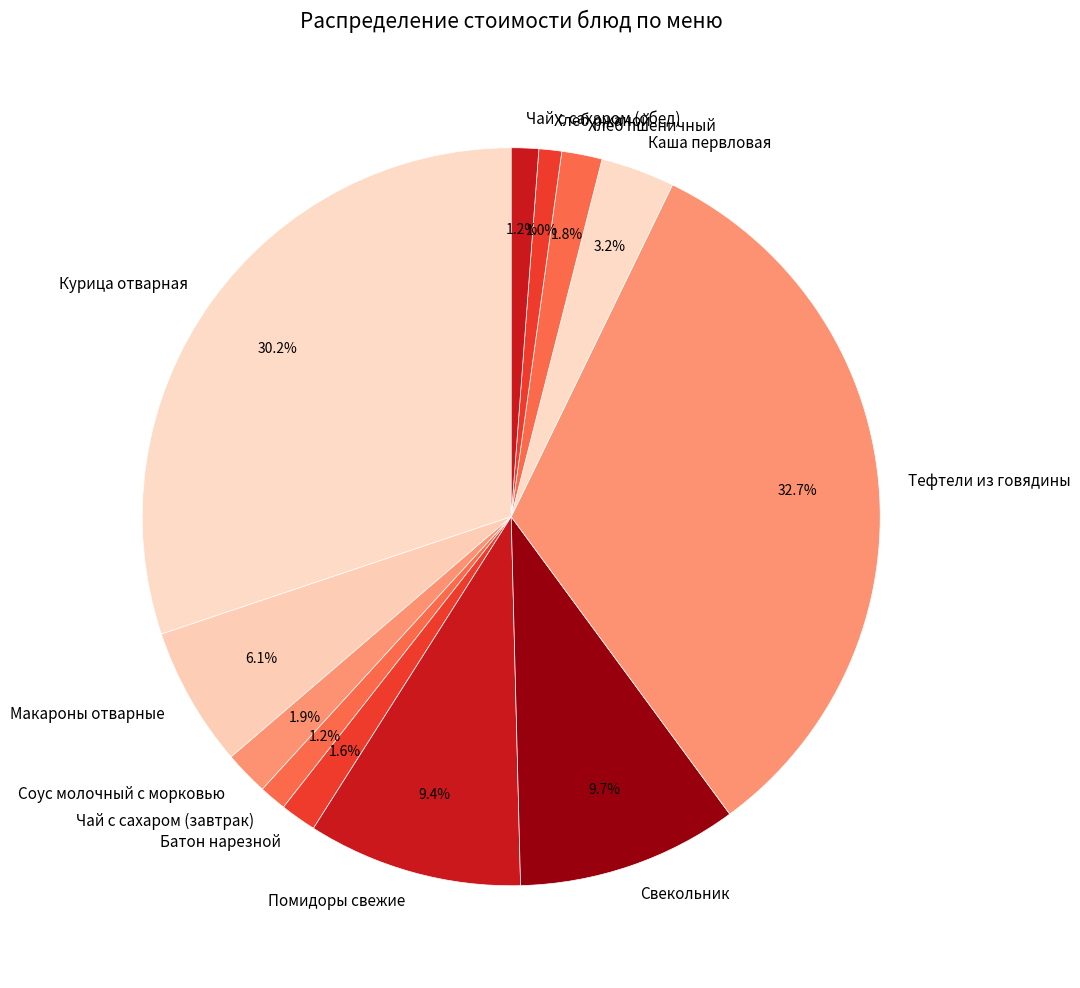

To the nearest percent, what percentage of the pie is Соус молочный с морковью?

2%